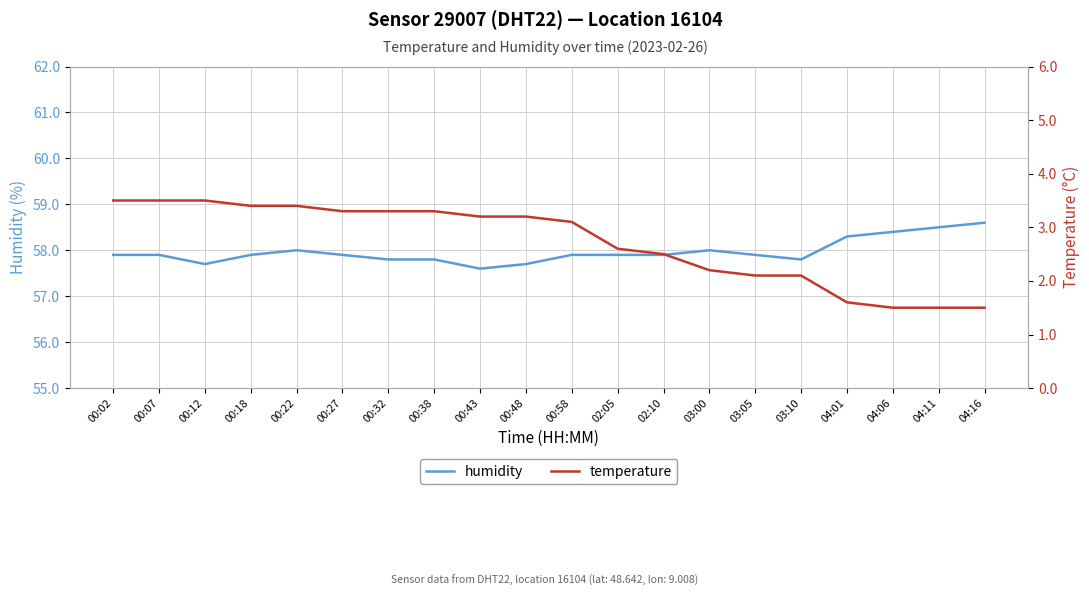

What is the average value of the humidity series?

58.0